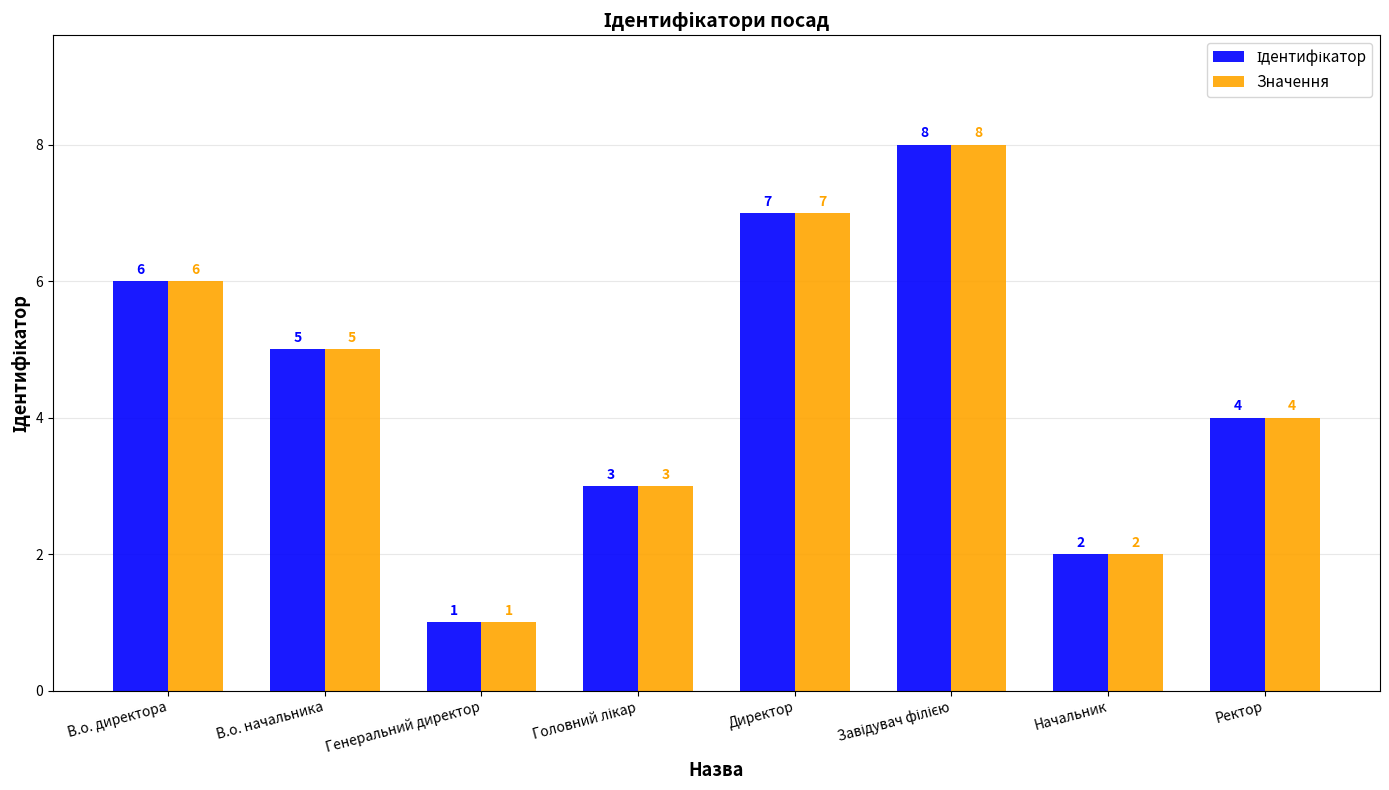

What is the label of the 8th bar from the left?

Ректор